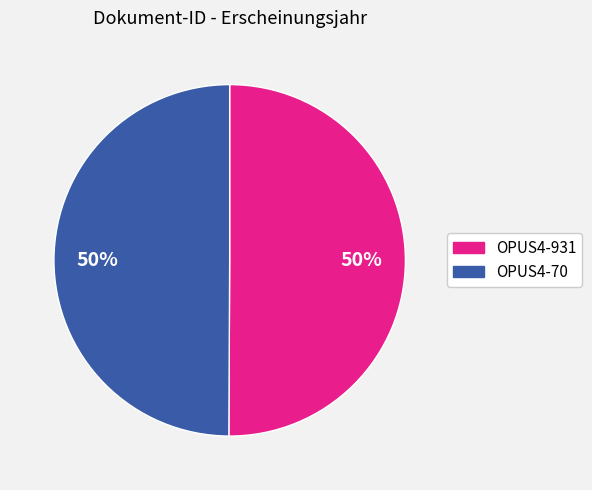

What percentage is the OPUS4-931 slice, to the nearest percent?

50%